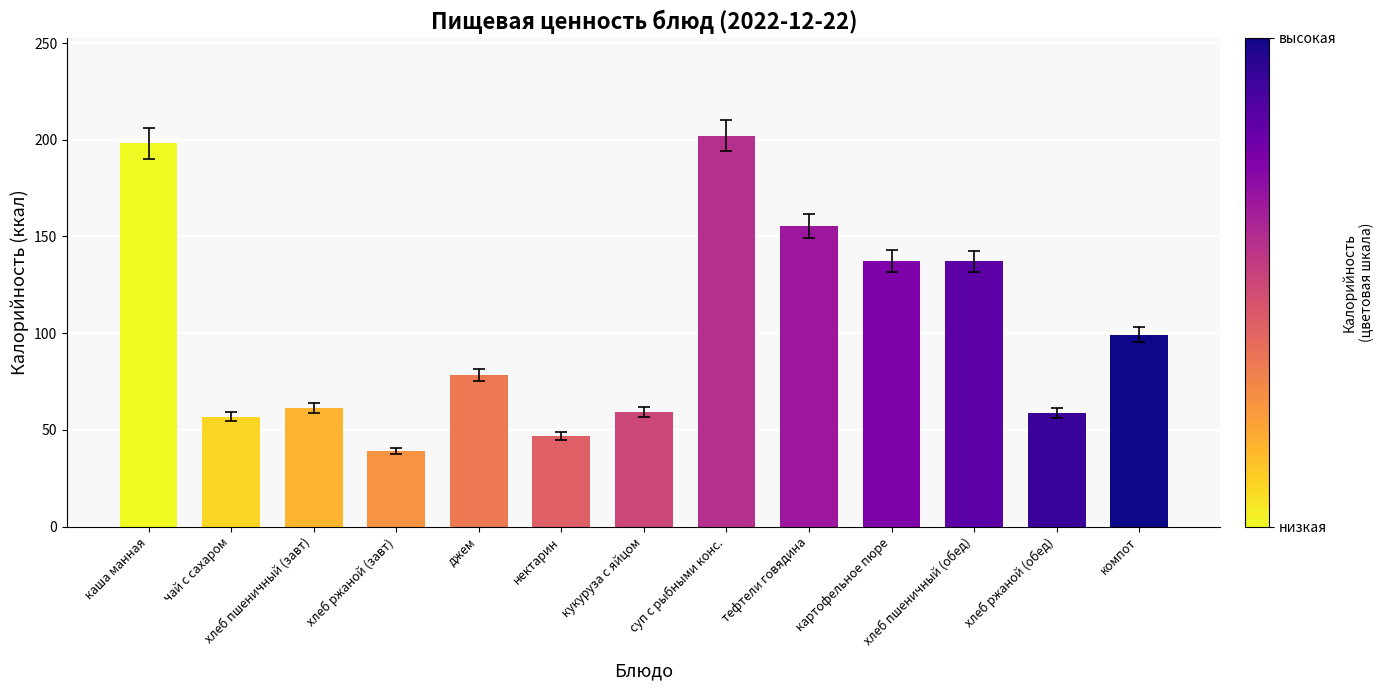

The value at нектарин is 46.8. True or false?

True